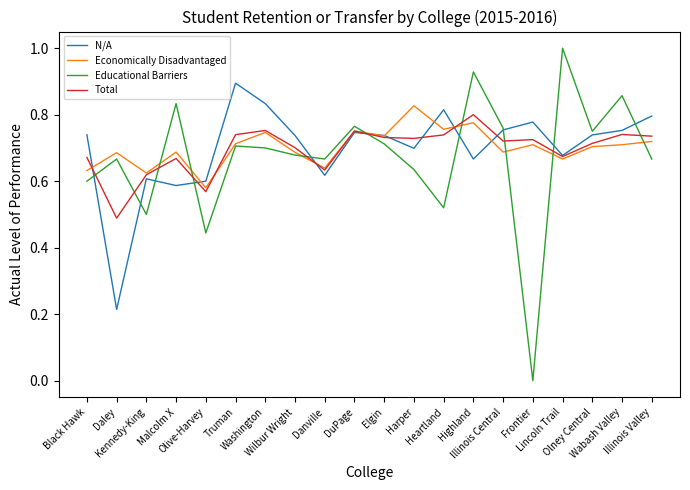

In Educational Barriers, how many points are lower than both neighbors (excluding endpoints)?

6